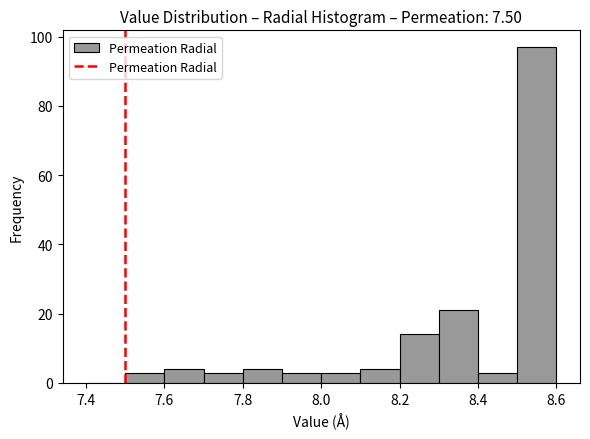

Over which range of the x-axis is the bar tallest?

8.5 to 8.6